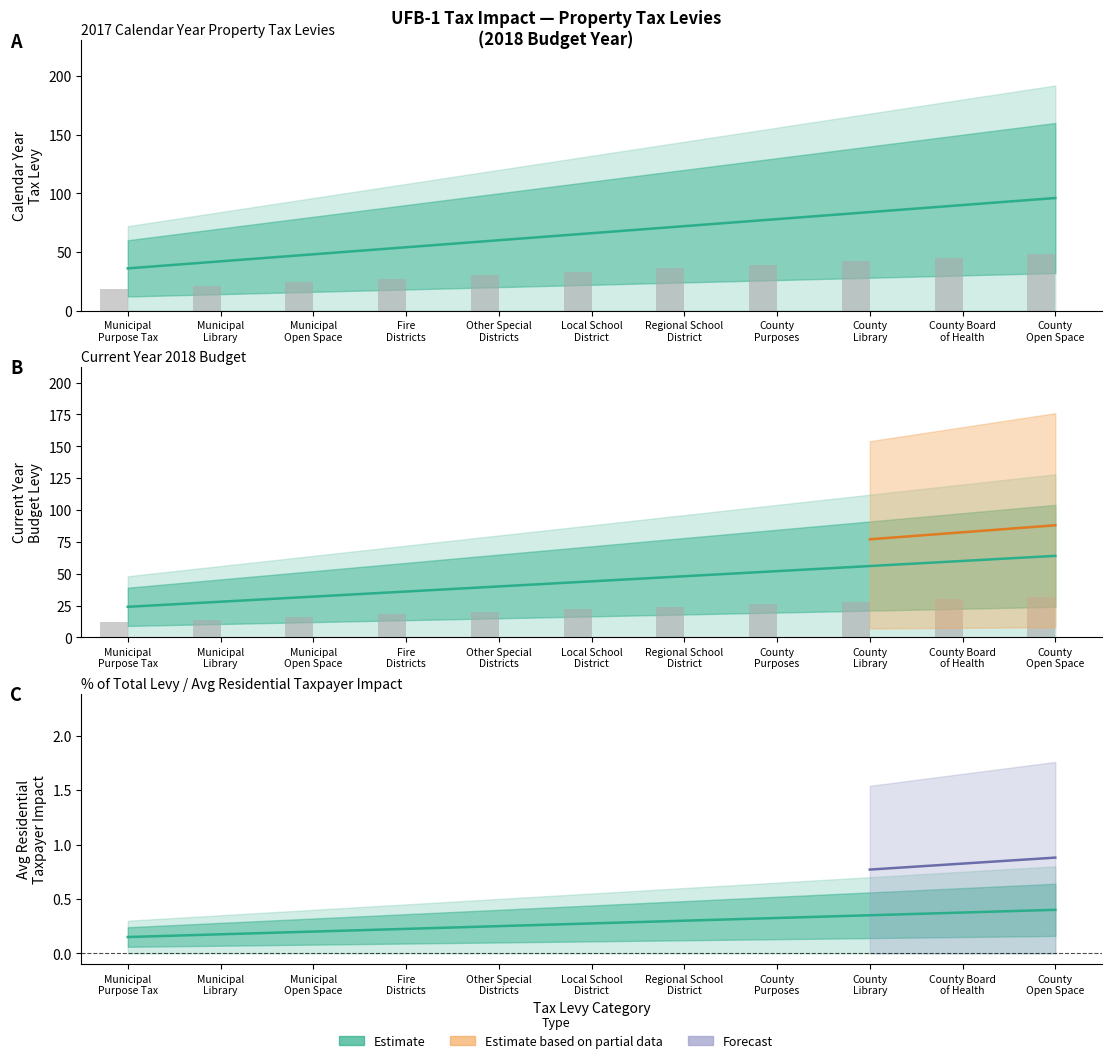

What is the smallest value displayed?

12